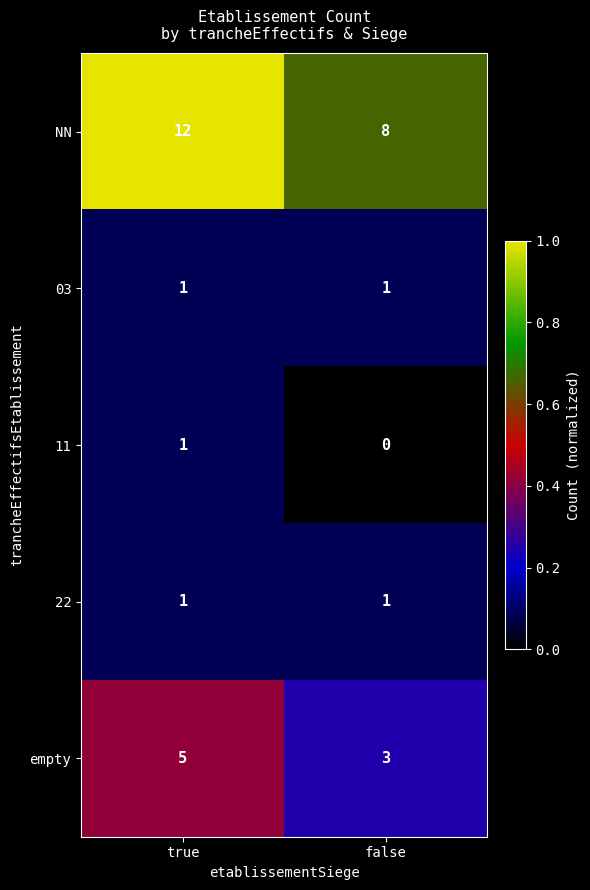

Reading left to right, what are all the values shown in this chart?

NN: true=12	false=8
03: true=1	false=1
11: true=1	false=0
22: true=1	false=1
empty: true=5	false=3